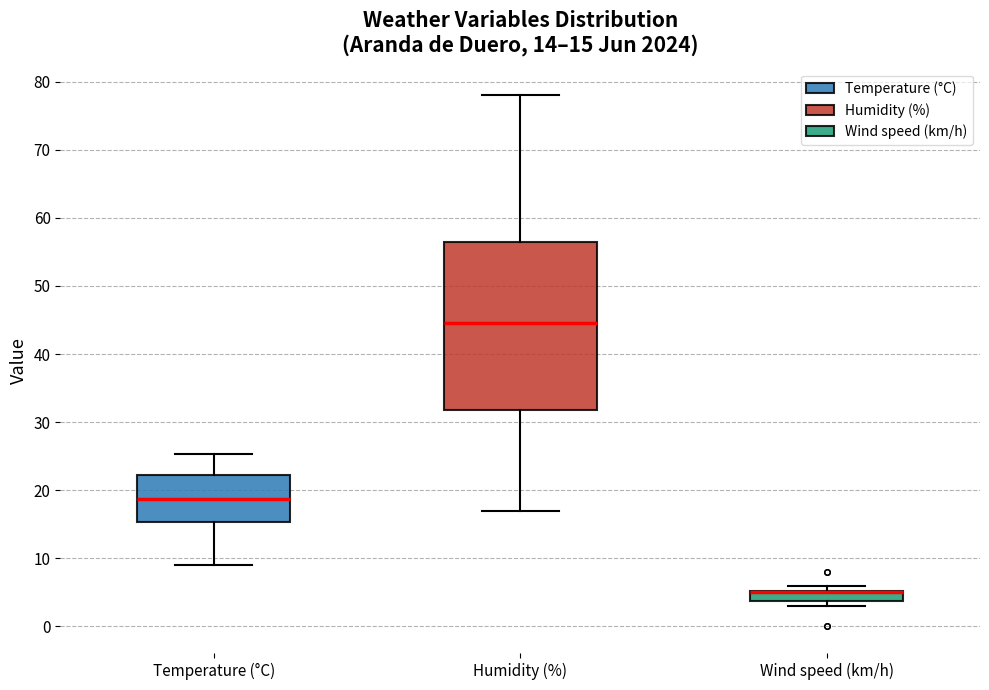

Comparing the boxes themselves (not the whiskers), which one is the tallest?

Humidity (%)